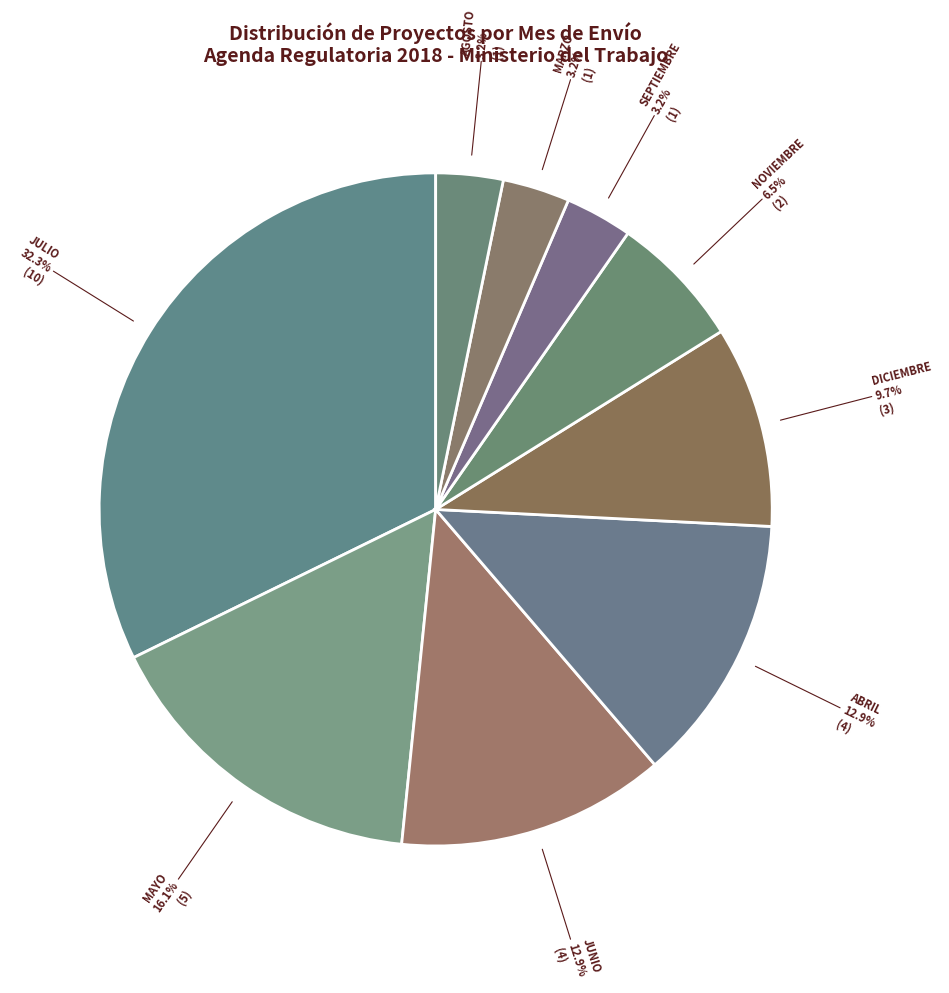

How many segments does this pie chart have?

9